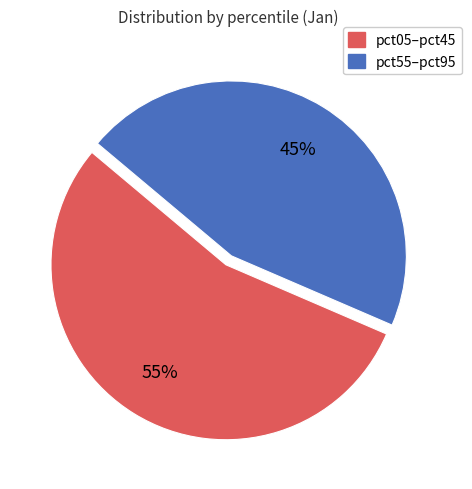

Is it true that pct05–pct45 is 55% of the pie?

True